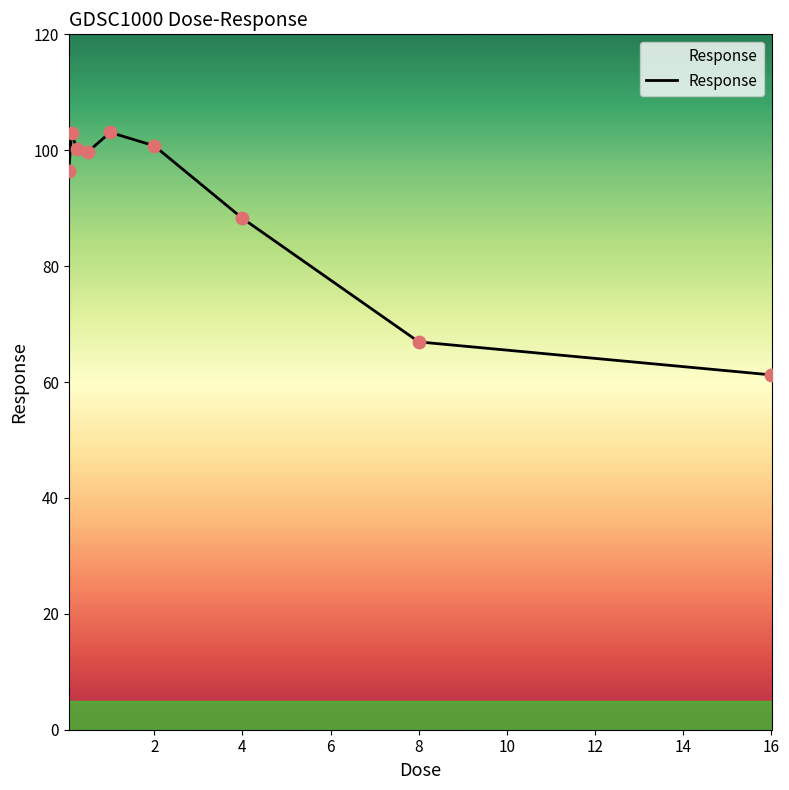

What is the greatest value displayed?

103.1